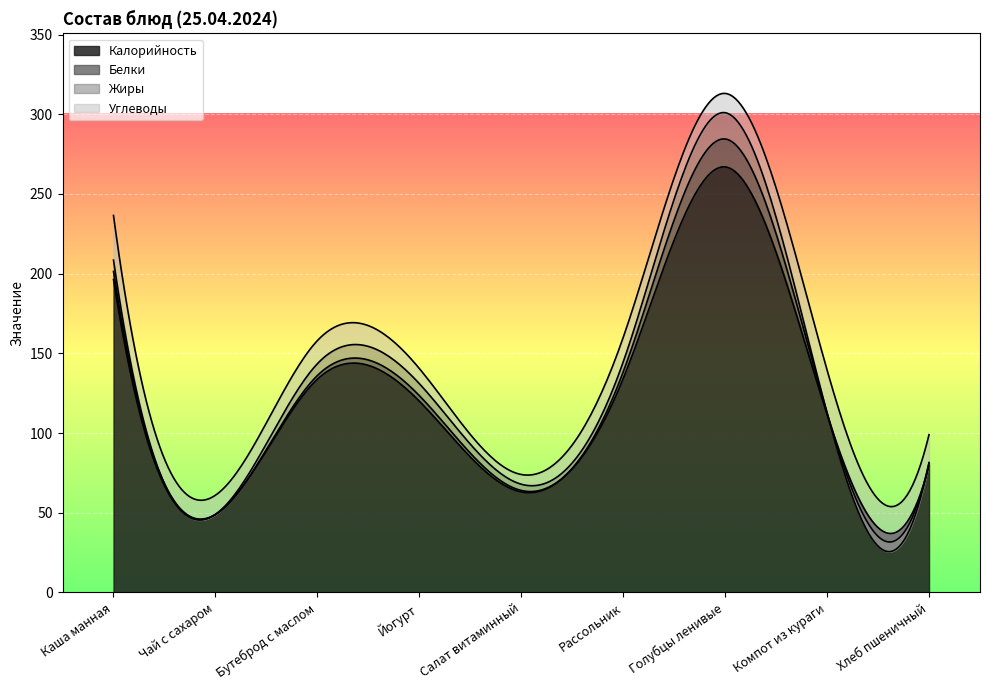

Reading right to left, list all the values displayed in this chart.

Калорийность: Хлеб пшеничный=79.4	Компот из кураги=111.6	Голубцы ленивые=267.0	Рассольник=134.2	Салат витаминный=63.1	Йогурт=120.0	Бутеброд с маслом=133.8	Чай с сахаром=48.8	Каша манная=196.3
Белки: Хлеб пшеничный=1.7	Компот из кураги=0.9	Голубцы ленивые=17.5	Рассольник=4.2	Салат витаминный=0.9	Йогурт=3.5	Бутеброд с маслом=2.3	Чай с сахаром=0.2	Каша манная=5.1
Жиры: Хлеб пшеничный=0.4	Компот из кураги=0.0	Голубцы ленивые=16.5	Рассольник=6.2	Салат витаминный=3.9	Йогурт=7.5	Бутеброд с маслом=7.4	Чай с сахаром=0.0	Каша манная=7.1
Углеводы: Хлеб пшеничный=17.5	Компот из кураги=27.0	Голубцы ленивые=12.1	Рассольник=15.4	Салат витаминный=6.1	Йогурт=9.5	Бутеброд с маслом=14.5	Чай с сахаром=12.0	Каша манная=28.0